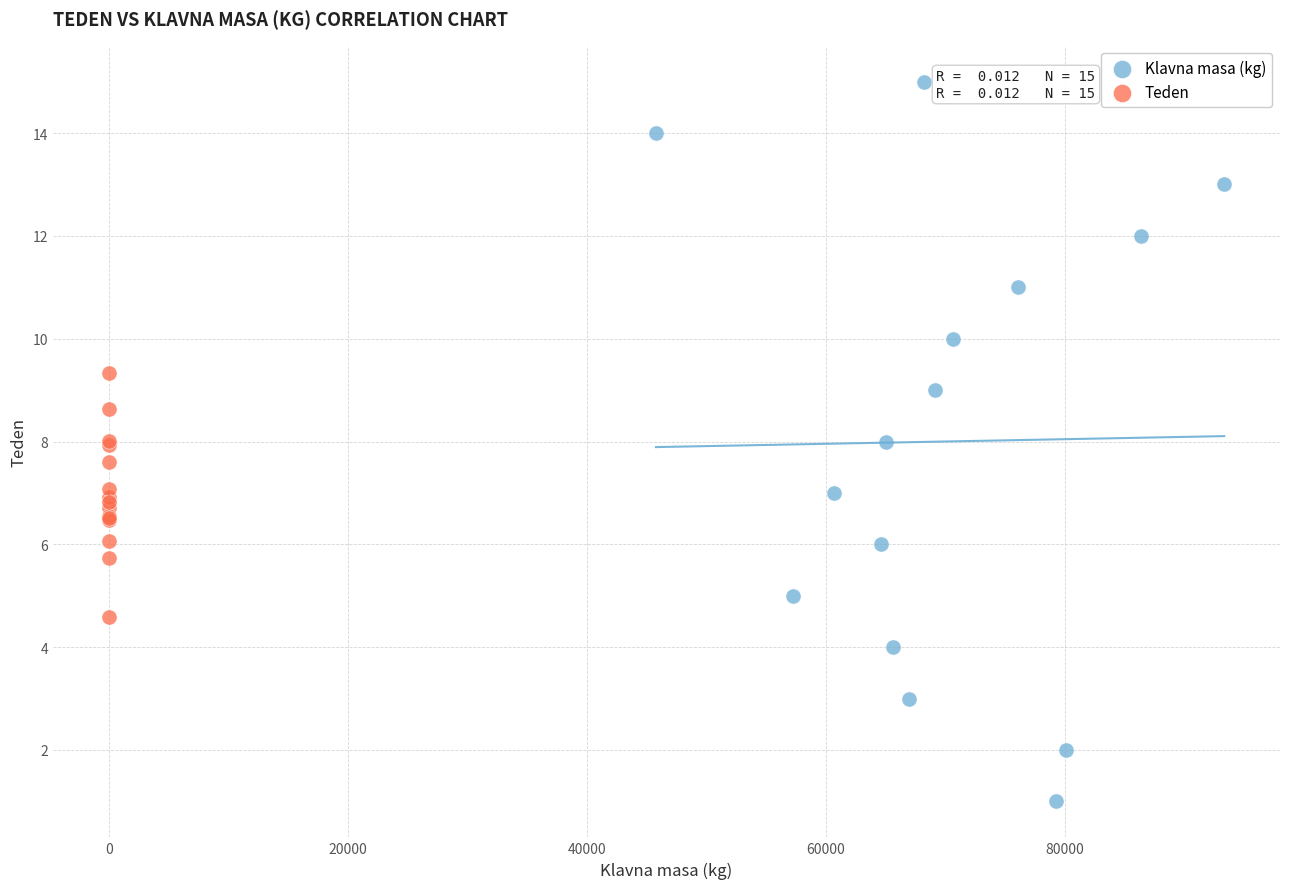

Which series contains the highest Y value?

Klavna masa (kg)